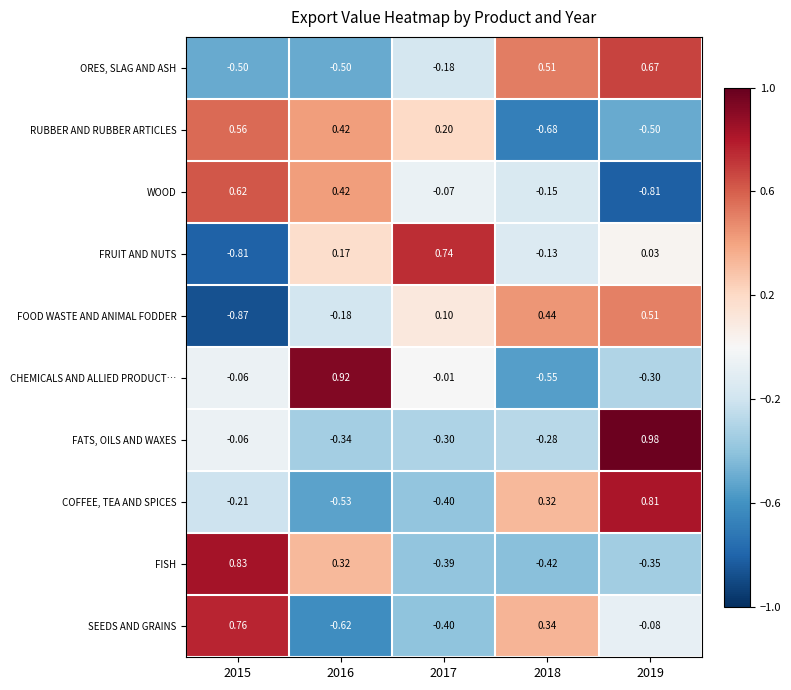

At how many categories does at least one series exceed 0?

5